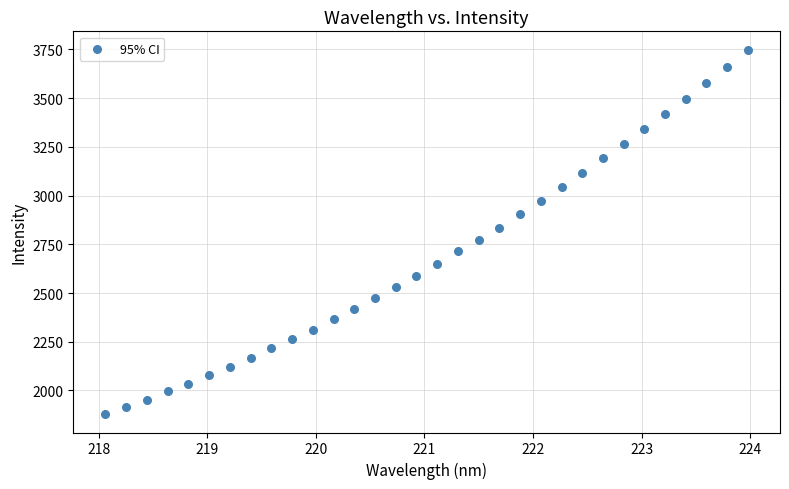

What is the range of X values (max minus min)?

5.9